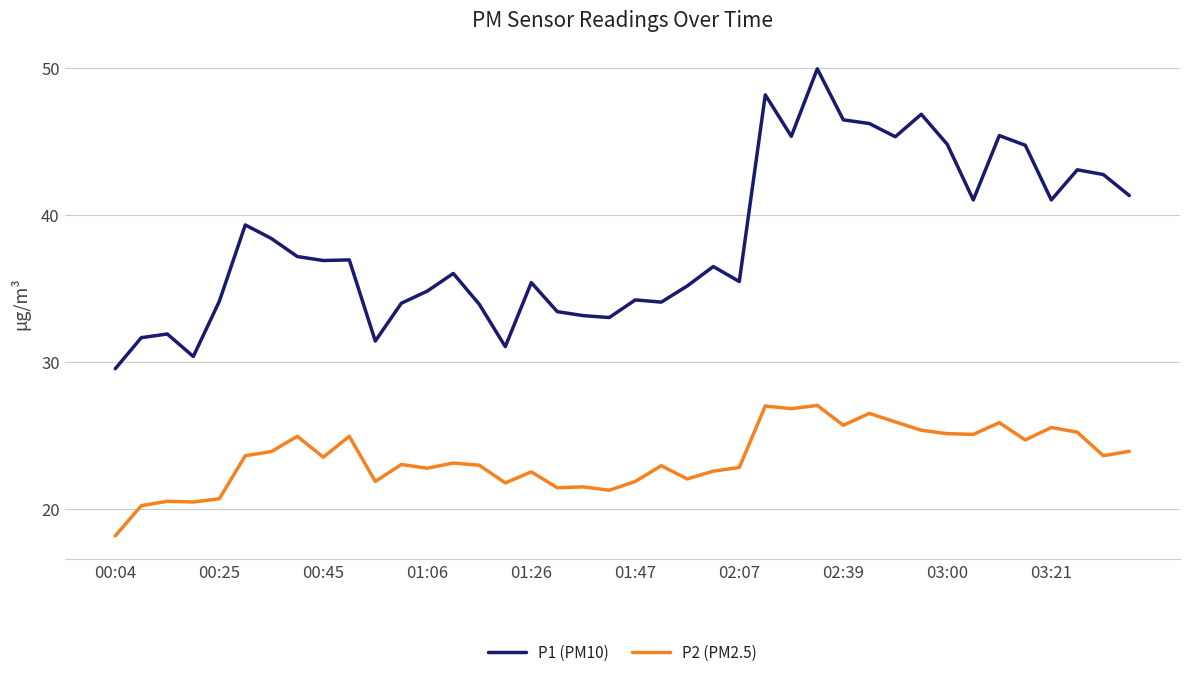

Does the chart display data point markers on the line(s)?

No